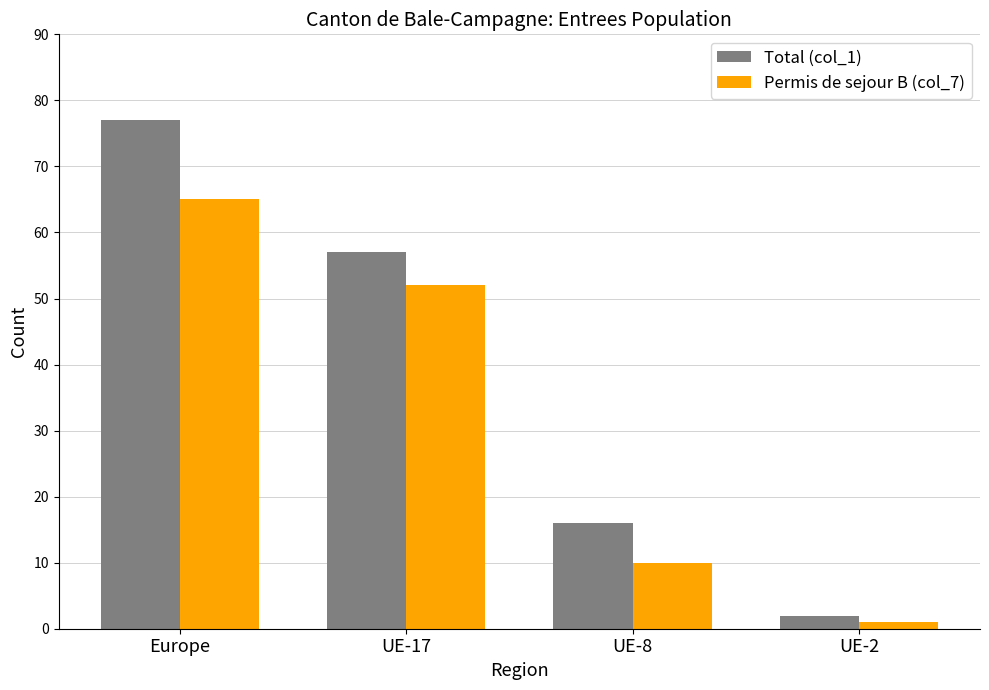

At which category does the chart reach its minimum across all series?

UE-2